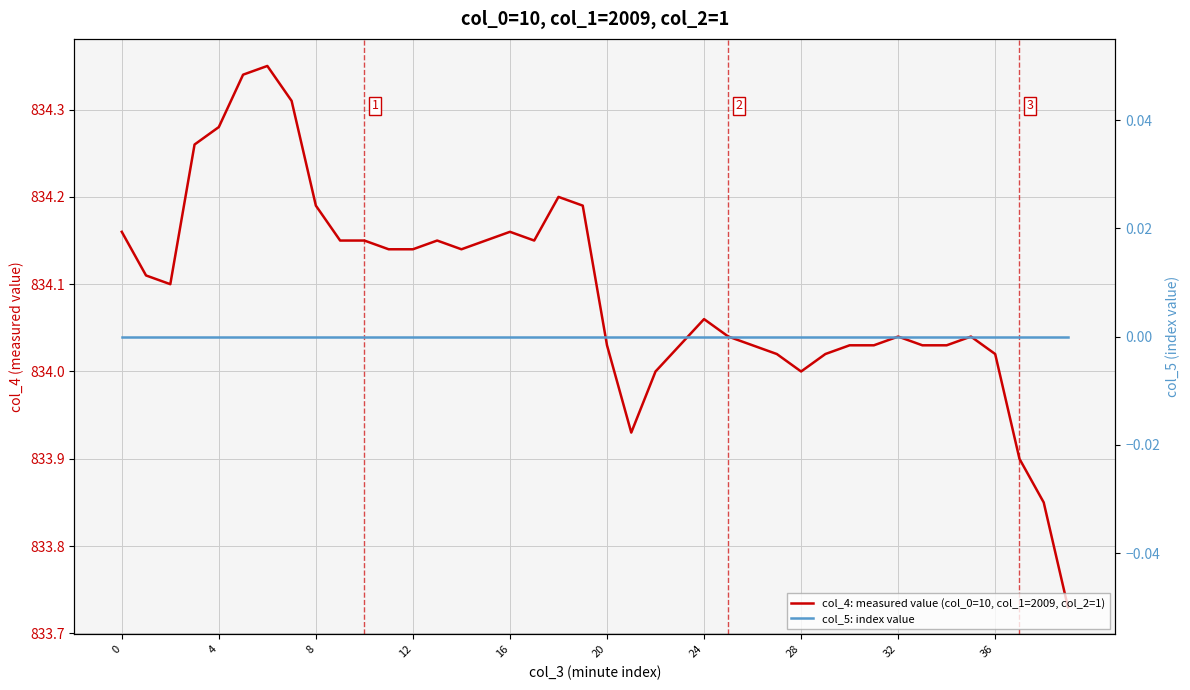

Which series has the largest range (max minus min)?

col_4: measured value (col_0=10, col_1=2009, col_2=1)